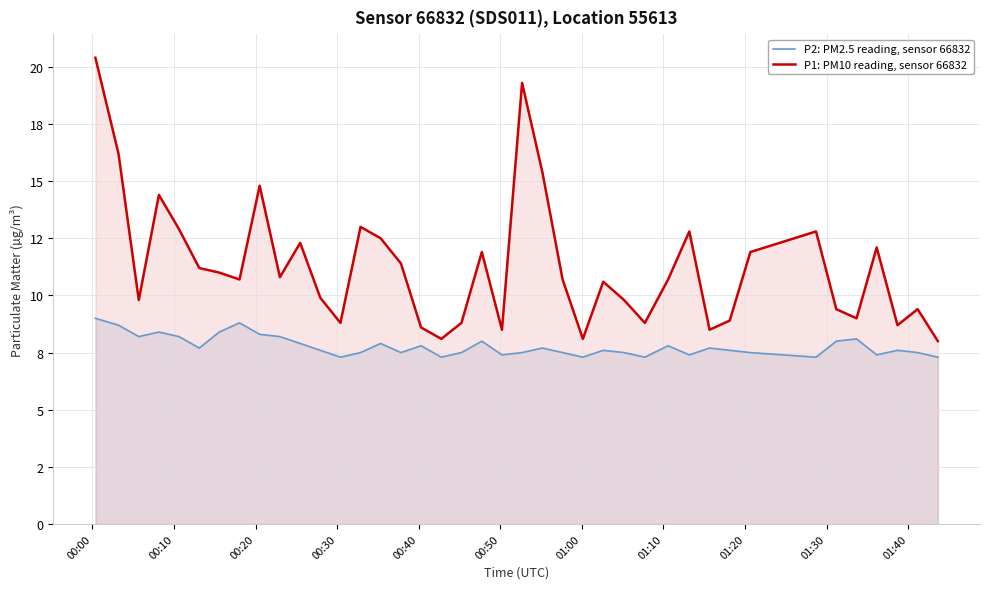

What is the greatest value displayed?

20.4